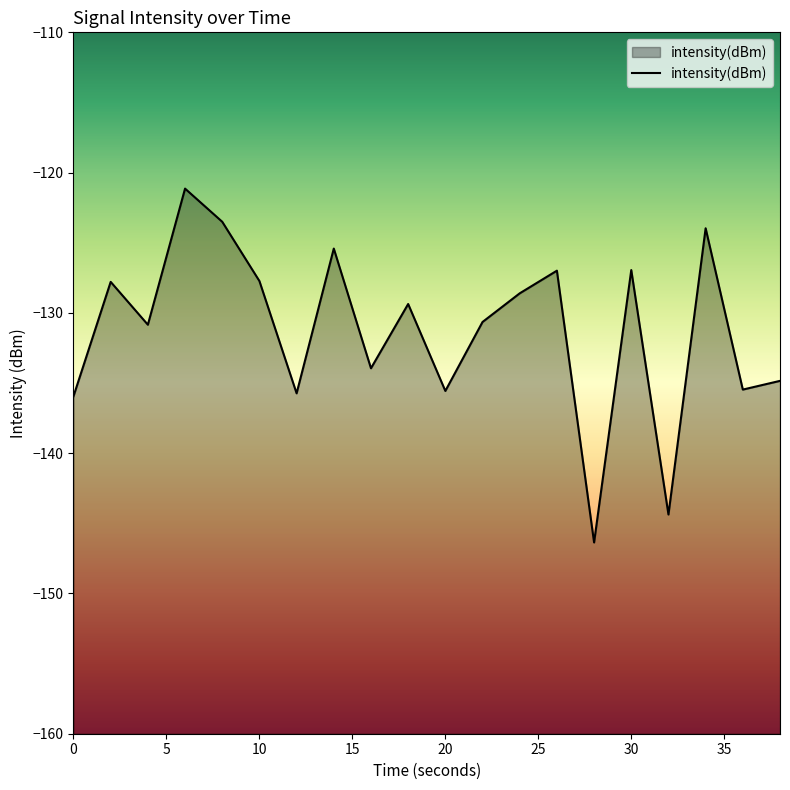

Between 36 and 28, which is larger?

36